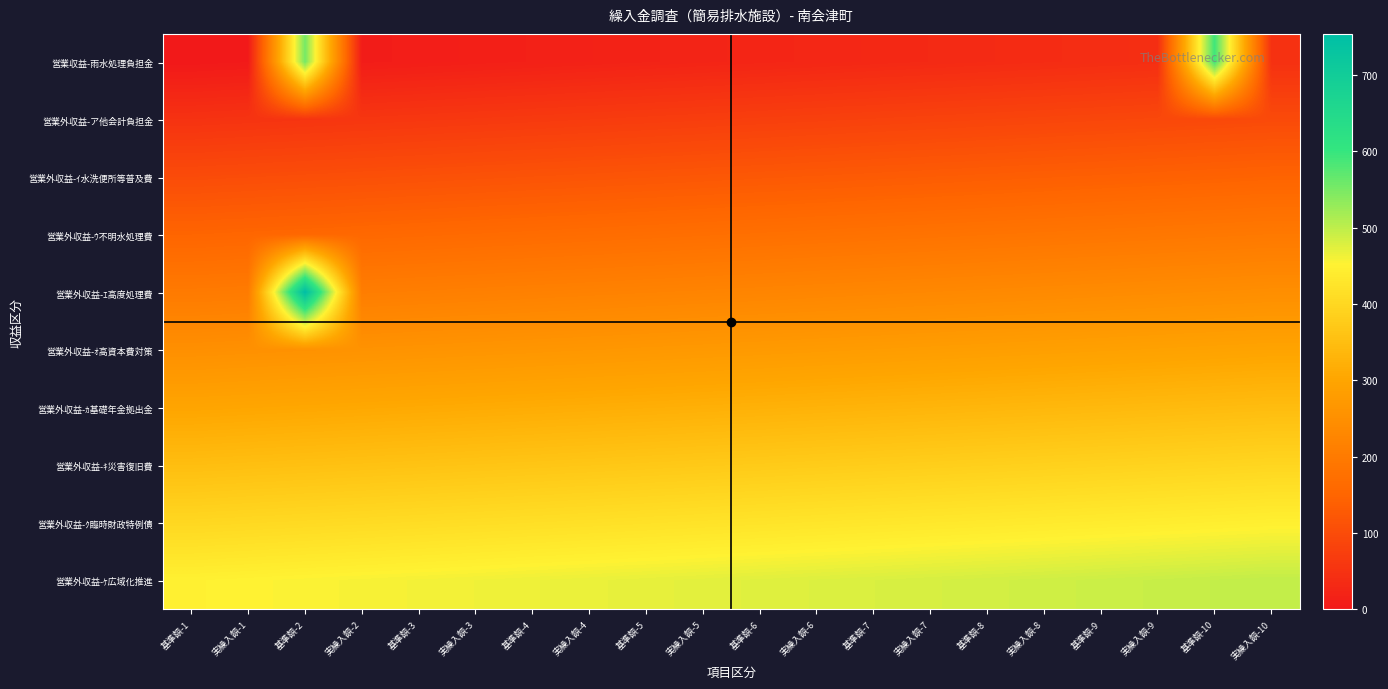

Reading left to right, transcribe all the data shown in this chart.

営業収益-雨水処理負担金: 基準額-1=0.0	実繰入額-1=2.5	基準額-2=554.0	実繰入額-2=7.5	基準額-3=10.0	実繰入額-3=12.5	基準額-4=15.0	実繰入額-4=17.5	基準額-5=20.0	実繰入額-5=22.5	基準額-6=25.0	実繰入額-6=27.5	基準額-7=30.0	実繰入額-7=32.5	基準額-8=35.0	実繰入額-8=37.5	基準額-9=40.0	実繰入額-9=42.5	基準額-10=594.0	実繰入額-10=47.5
営業外収益-ア他会計負担金: 基準額-1=50.0	実繰入額-1=52.5	基準額-2=55.0	実繰入額-2=57.5	基準額-3=60.0	実繰入額-3=62.5	基準額-4=65.0	実繰入額-4=67.5	基準額-5=70.0	実繰入額-5=72.5	基準額-6=75.0	実繰入額-6=77.5	基準額-7=80.0	実繰入額-7=82.5	基準額-8=85.0	実繰入額-8=87.5	基準額-9=90.0	実繰入額-9=92.5	基準額-10=95.0	実繰入額-10=97.5
営業外収益-ｲ水洗便所等普及費: 基準額-1=100.0	実繰入額-1=102.5	基準額-2=105.0	実繰入額-2=107.5	基準額-3=110.0	実繰入額-3=112.5	基準額-4=115.0	実繰入額-4=117.5	基準額-5=120.0	実繰入額-5=122.5	基準額-6=125.0	実繰入額-6=127.5	基準額-7=130.0	実繰入額-7=132.5	基準額-8=135.0	実繰入額-8=137.5	基準額-9=140.0	実繰入額-9=142.5	基準額-10=145.0	実繰入額-10=147.5
営業外収益-ｳ不明水処理費: 基準額-1=150.0	実繰入額-1=152.5	基準額-2=155.0	実繰入額-2=157.5	基準額-3=160.0	実繰入額-3=162.5	基準額-4=165.0	実繰入額-4=167.5	基準額-5=170.0	実繰入額-5=172.5	基準額-6=175.0	実繰入額-6=177.5	基準額-7=180.0	実繰入額-7=182.5	基準額-8=185.0	実繰入額-8=187.5	基準額-9=190.0	実繰入額-9=192.5	基準額-10=195.0	実繰入額-10=197.5
営業外収益-ｴ高度処理費: 基準額-1=200.0	実繰入額-1=202.5	基準額-2=754.0	実繰入額-2=207.5	基準額-3=210.0	実繰入額-3=212.5	基準額-4=215.0	実繰入額-4=217.5	基準額-5=220.0	実繰入額-5=222.5	基準額-6=225.0	実繰入額-6=227.5	基準額-7=230.0	実繰入額-7=232.5	基準額-8=235.0	実繰入額-8=237.5	基準額-9=240.0	実繰入額-9=242.5	基準額-10=245.0	実繰入額-10=247.5
営業外収益-ｵ高資本費対策: 基準額-1=250.0	実繰入額-1=252.5	基準額-2=255.0	実繰入額-2=257.5	基準額-3=260.0	実繰入額-3=262.5	基準額-4=265.0	実繰入額-4=267.5	基準額-5=270.0	実繰入額-5=272.5	基準額-6=275.0	実繰入額-6=277.5	基準額-7=280.0	実繰入額-7=282.5	基準額-8=285.0	実繰入額-8=287.5	基準額-9=290.0	実繰入額-9=292.5	基準額-10=295.0	実繰入額-10=297.5
営業外収益-ｶ基礎年金拠出金: 基準額-1=300.0	実繰入額-1=302.5	基準額-2=305.0	実繰入額-2=307.5	基準額-3=310.0	実繰入額-3=312.5	基準額-4=315.0	実繰入額-4=317.5	基準額-5=320.0	実繰入額-5=322.5	基準額-6=325.0	実繰入額-6=327.5	基準額-7=330.0	実繰入額-7=332.5	基準額-8=335.0	実繰入額-8=337.5	基準額-9=340.0	実繰入額-9=342.5	基準額-10=345.0	実繰入額-10=347.5
営業外収益-ｷ災害復旧費: 基準額-1=350.0	実繰入額-1=352.5	基準額-2=355.0	実繰入額-2=357.5	基準額-3=360.0	実繰入額-3=362.5	基準額-4=365.0	実繰入額-4=367.5	基準額-5=370.0	実繰入額-5=372.5	基準額-6=375.0	実繰入額-6=377.5	基準額-7=380.0	実繰入額-7=382.5	基準額-8=385.0	実繰入額-8=387.5	基準額-9=390.0	実繰入額-9=392.5	基準額-10=395.0	実繰入額-10=397.5
営業外収益-ｸ臨時財政特例債: 基準額-1=400.0	実繰入額-1=402.5	基準額-2=405.0	実繰入額-2=407.5	基準額-3=410.0	実繰入額-3=412.5	基準額-4=415.0	実繰入額-4=417.5	基準額-5=420.0	実繰入額-5=422.5	基準額-6=425.0	実繰入額-6=427.5	基準額-7=430.0	実繰入額-7=432.5	基準額-8=435.0	実繰入額-8=437.5	基準額-9=440.0	実繰入額-9=442.5	基準額-10=445.0	実繰入額-10=447.5
営業外収益-ｹ広域化推進: 基準額-1=450.0	実繰入額-1=452.5	基準額-2=455.0	実繰入額-2=457.5	基準額-3=460.0	実繰入額-3=462.5	基準額-4=465.0	実繰入額-4=467.5	基準額-5=470.0	実繰入額-5=472.5	基準額-6=475.0	実繰入額-6=477.5	基準額-7=480.0	実繰入額-7=482.5	基準額-8=485.0	実繰入額-8=487.5	基準額-9=490.0	実繰入額-9=492.5	基準額-10=495.0	実繰入額-10=497.5